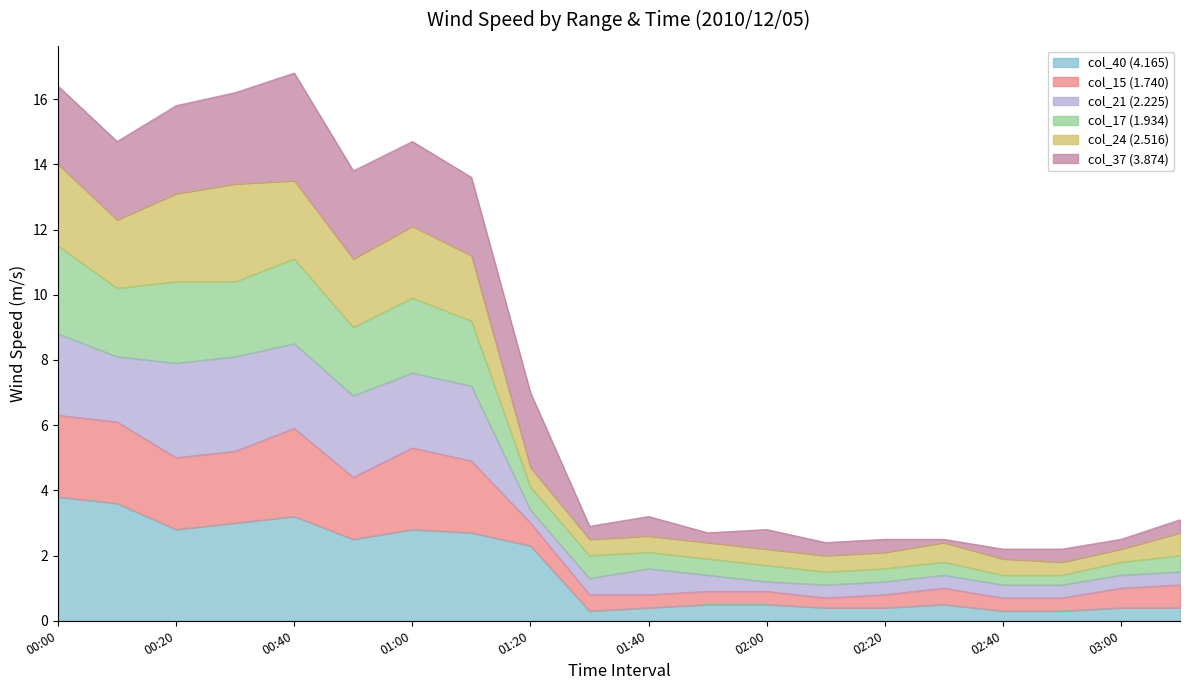

At which label does col_15 (1.740) first exceed 2?

00:00